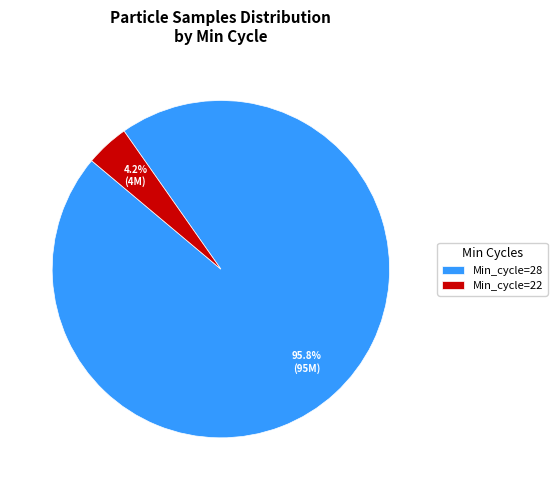

Which has a higher value, Min_cycle=22 or Min_cycle=28?

Min_cycle=28